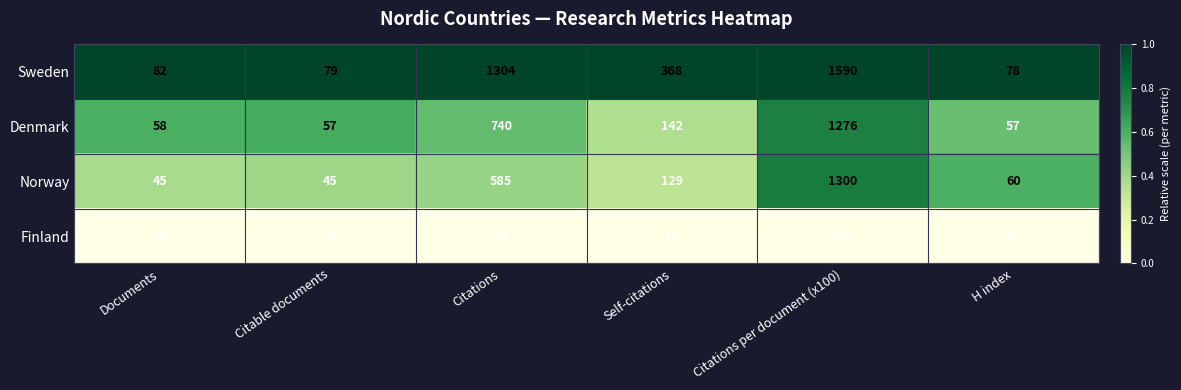

What is the total value across all series at Self-citations?

651